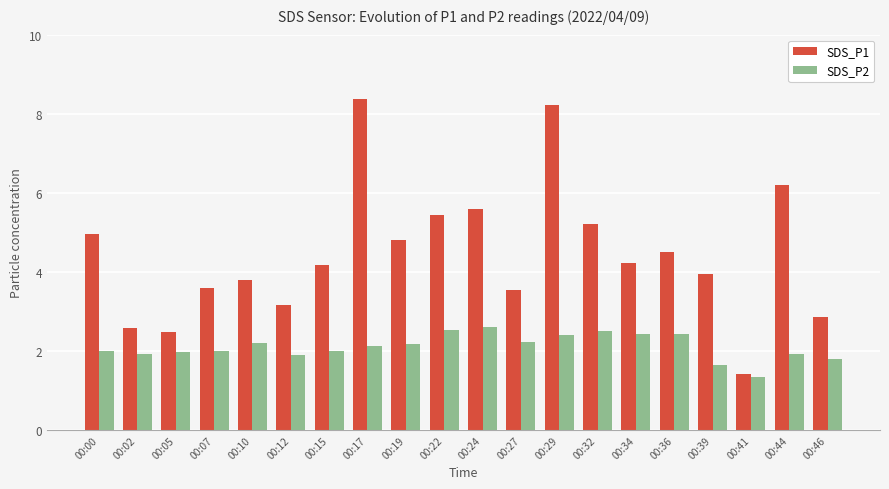

How many data points in SDS_P1 are less than 4?

9